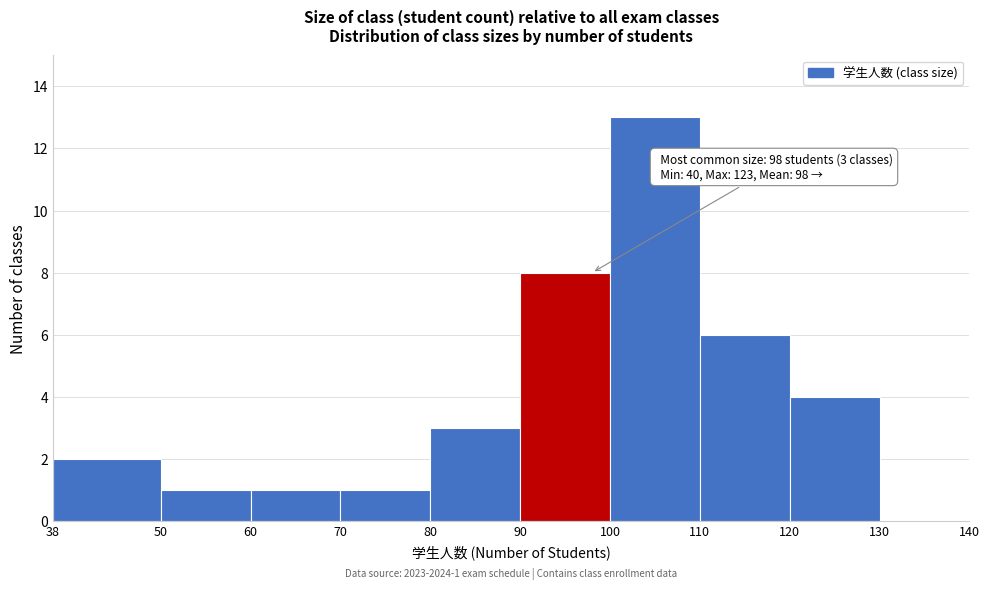

Over which range of the x-axis is the bar tallest?

100 to 110